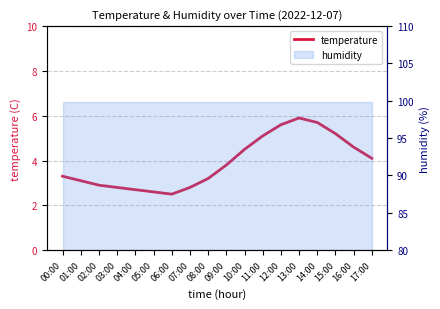

Reading left to right, what are all the values shown in this chart?

00:00=3.3	01:00=3.1	02:00=2.9	03:00=2.8	04:00=2.7	05:00=2.6	06:00=2.5	07:00=2.8	08:00=3.2	09:00=3.8	10:00=4.5	11:00=5.1	12:00=5.6	13:00=5.9	14:00=5.7	15:00=5.2	16:00=4.6	17:00=4.1